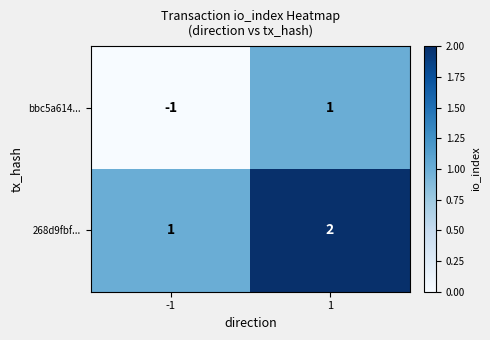

Is the value of 268d9fbf... at 1 greater than the value of bbc5a614... at 1?

Yes